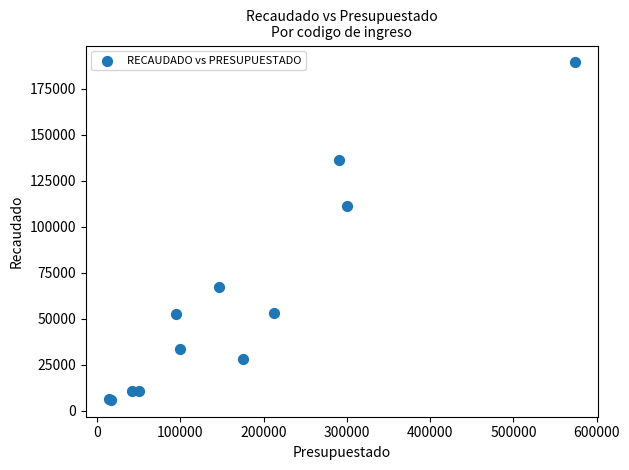

What Y value in the scatter plot is closest to 97514?

111123.6